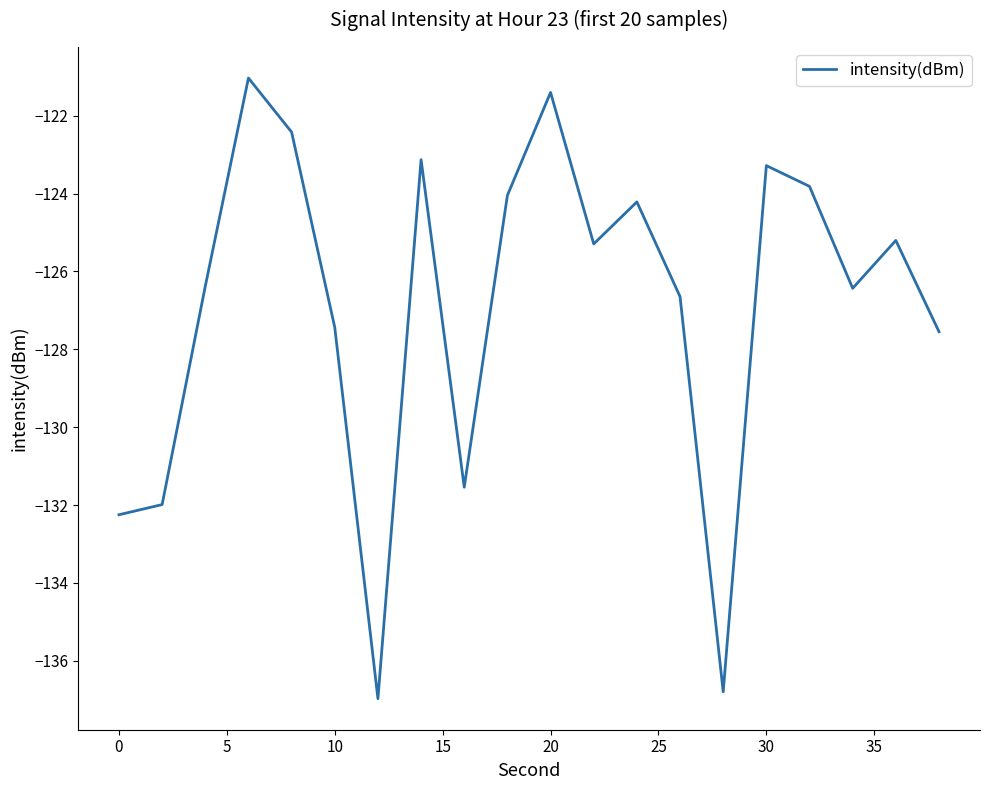

What is the sum of all values?

-2537.8